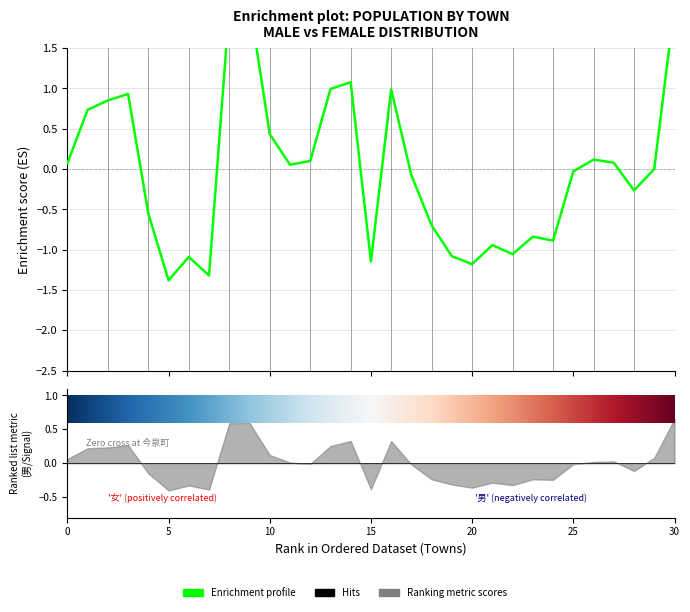

What is the change in value from 21 to 28?

+0.7